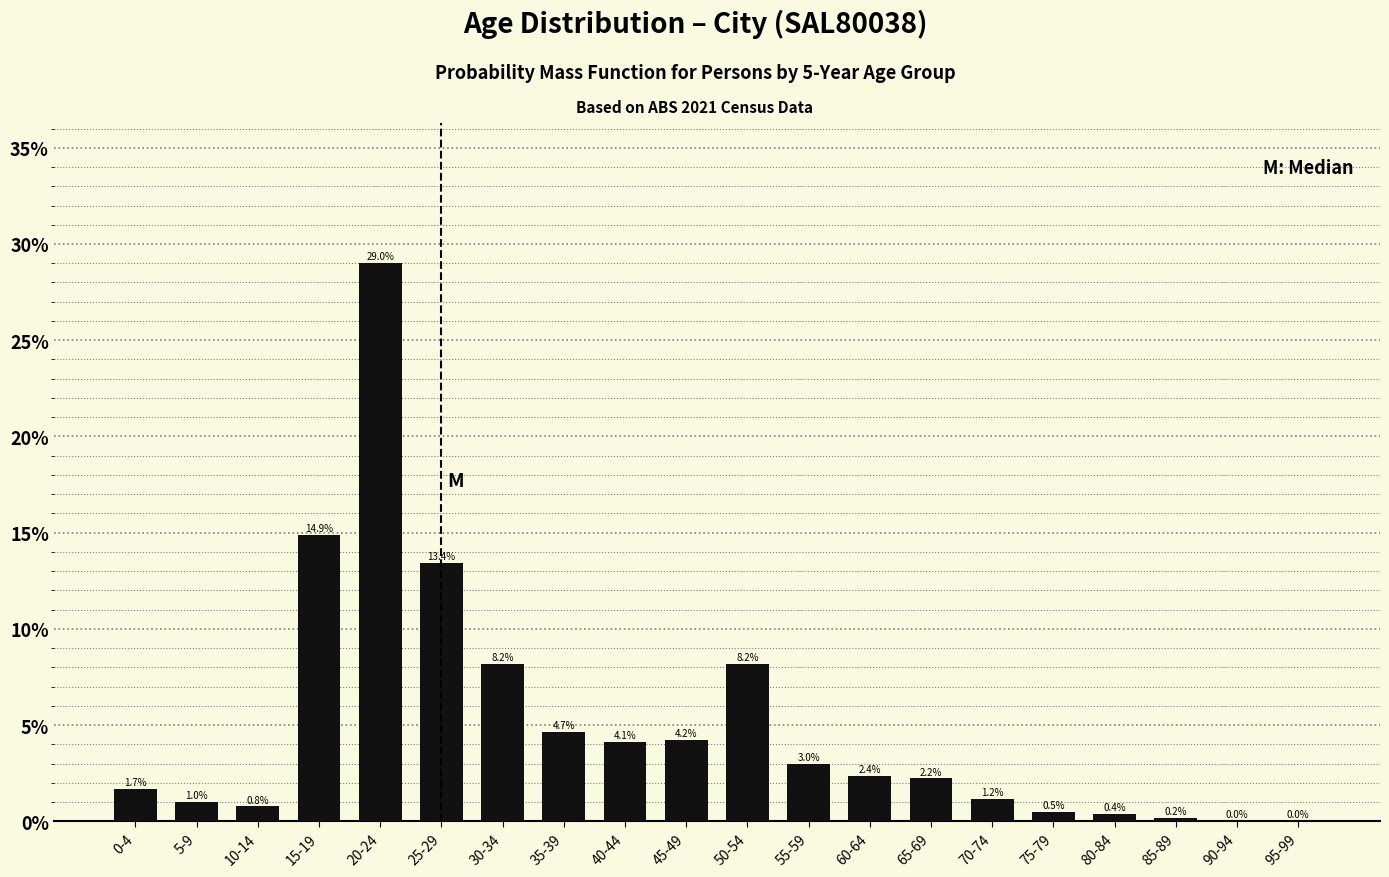

Are the bars horizontal?

No